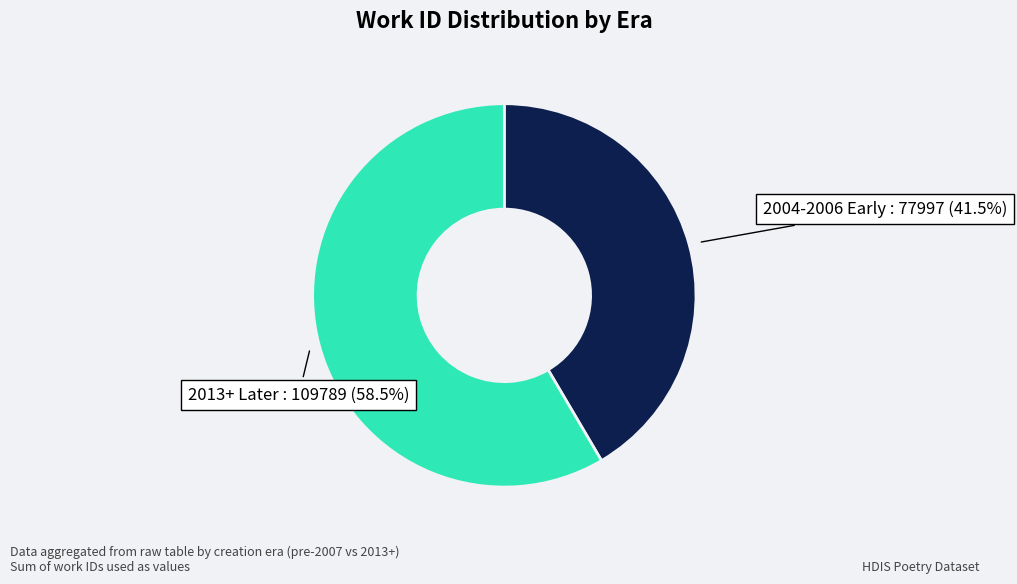

How many slices are in this pie chart?

2